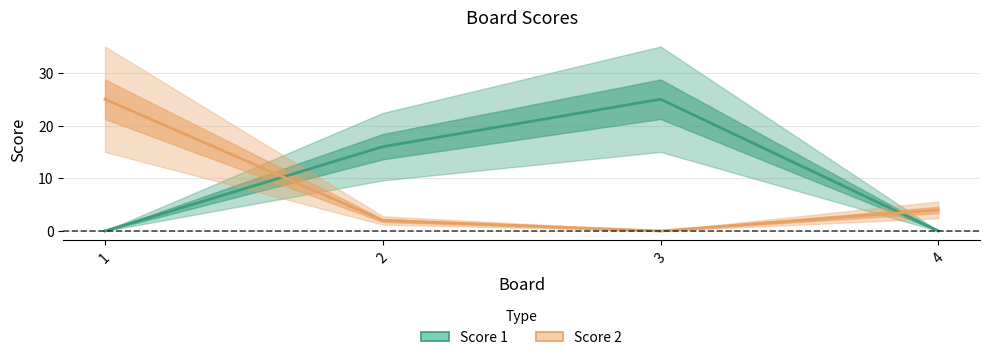

What is the total value across all series at 3?

25